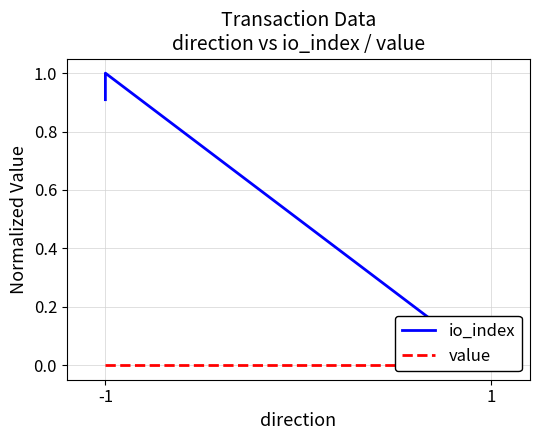

True or false: io_index and value intersect in this chart.

False